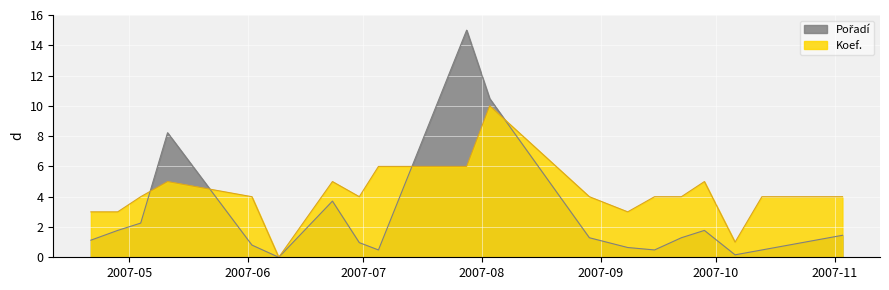

Where do Pořadí and Koef. first cross each other?

2007-05-04 and 2007-05-11